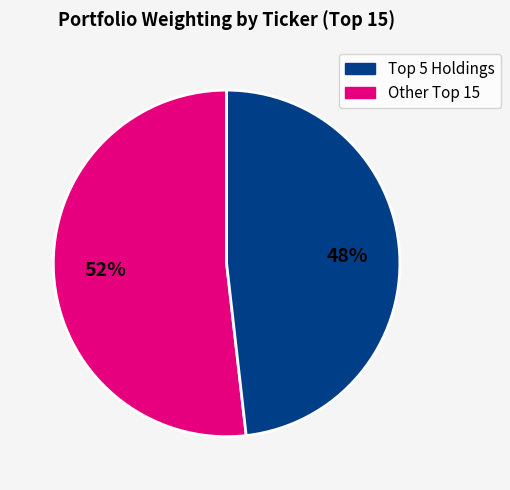

Does any single category account for the majority?

Yes